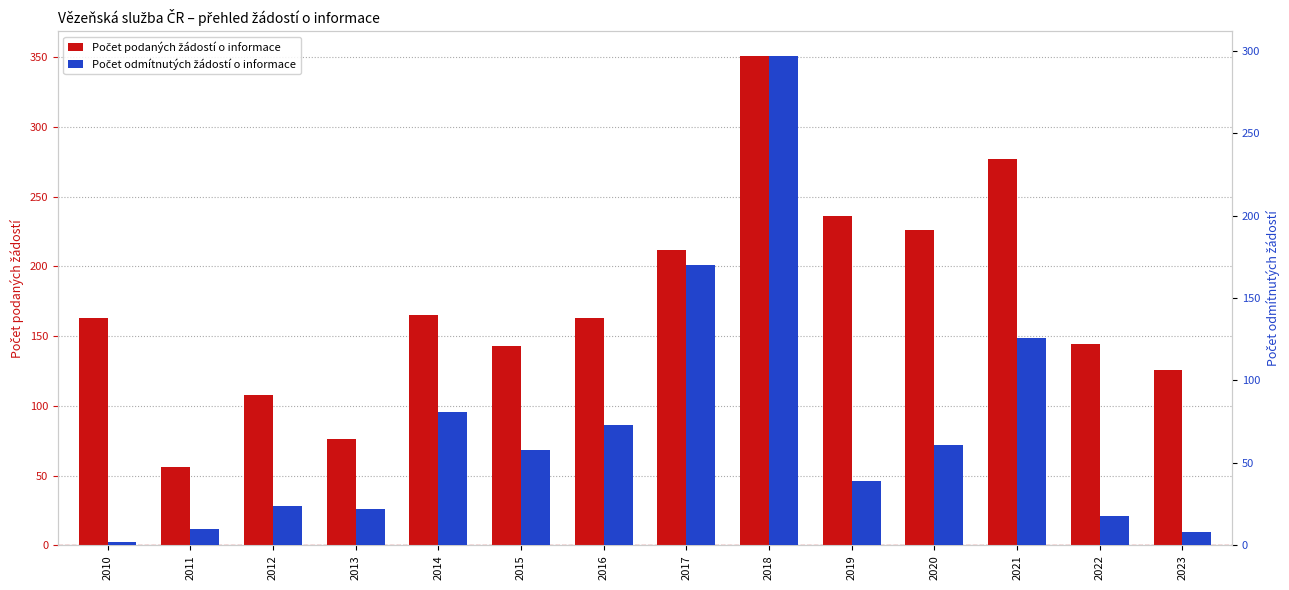

Reading left to right, extract all data points from this chart.

Počet podaných žádostí o informace: 163	56	108	76	165	143	163	212	351	236	226	277	144	126
Počet odmítnutých žádostí o informace: 2	10	24	22	81	58	73	170	297	39	61	126	18	8